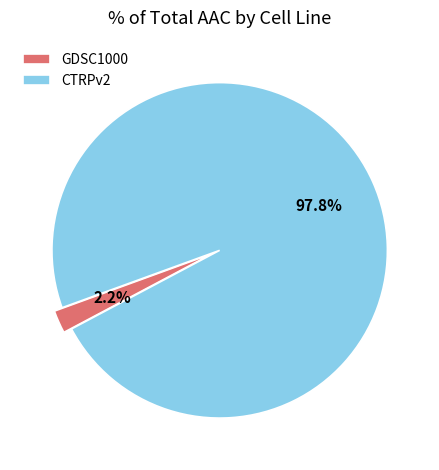

Count the number of slices in the pie.

2